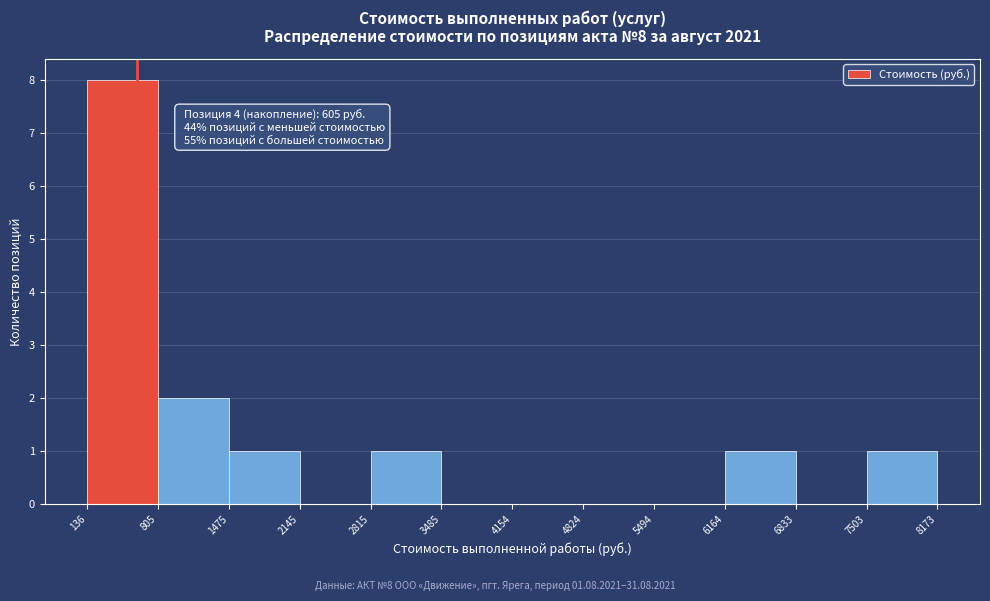

Over which range of the x-axis is the bar tallest?

136 to 805